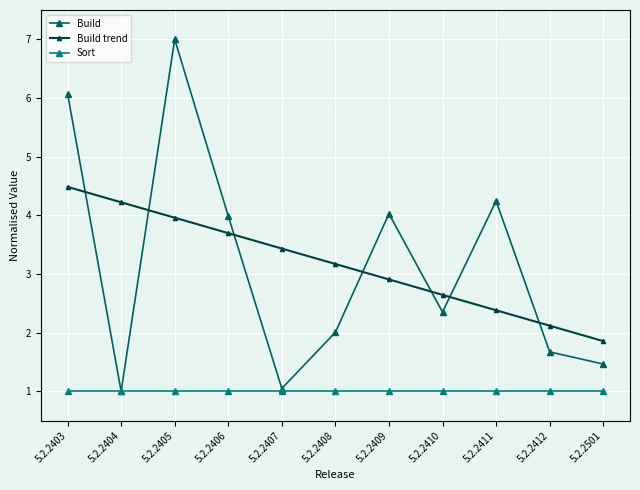

What is the difference between the second highest and second lowest values in the Build trend series?

2.1